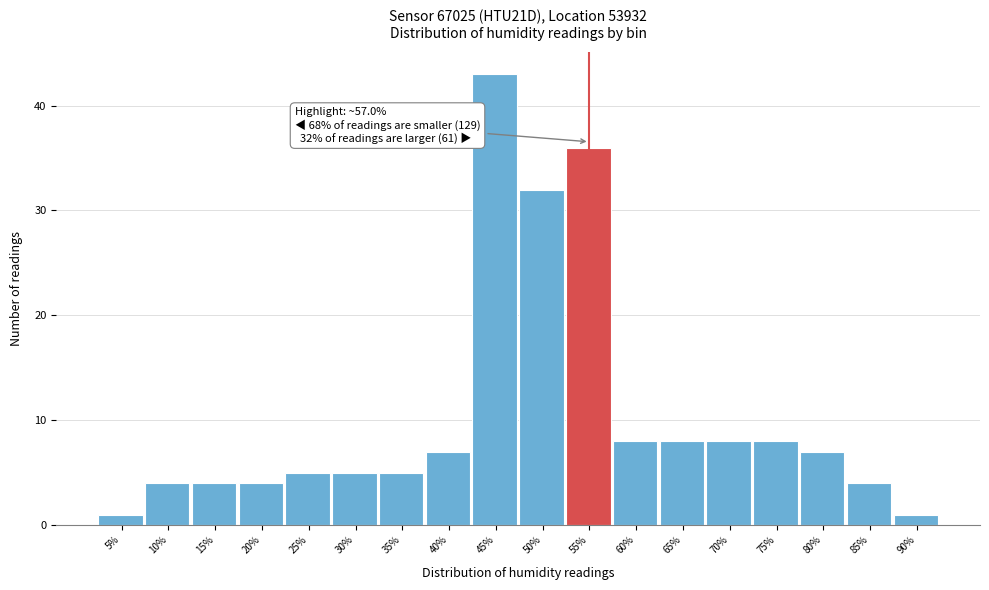

Reading left to right, transcribe all the data shown in this chart.

5%=1	10%=4	15%=4	20%=4	25%=5	30%=5	35%=5	40%=7	45%=43	50%=32	55%=36	60%=8	65%=8	70%=8	75%=8	80%=7	85%=4	90%=1